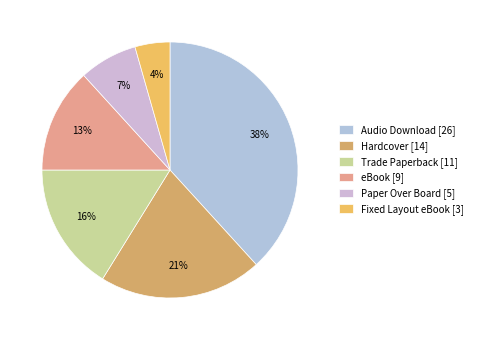

How many slices are in this pie chart?

6